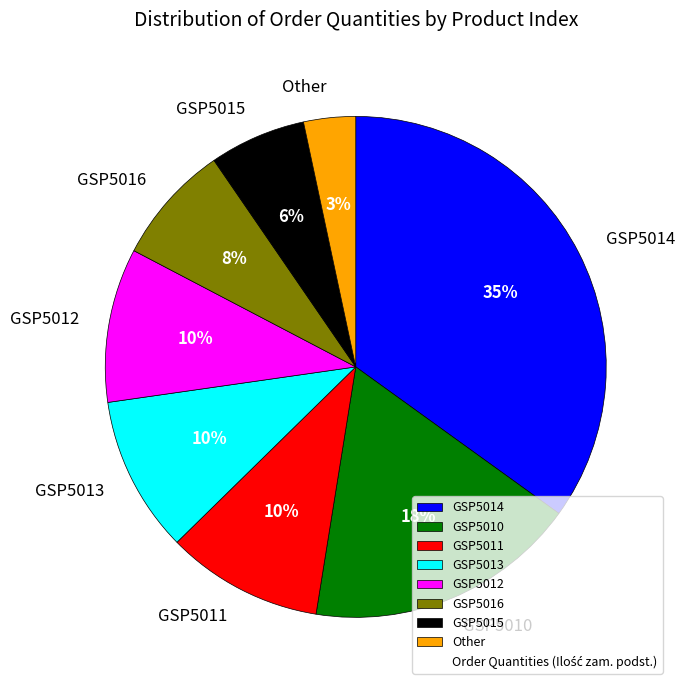

What percentage is the GSP5010 slice, to the nearest percent?

18%